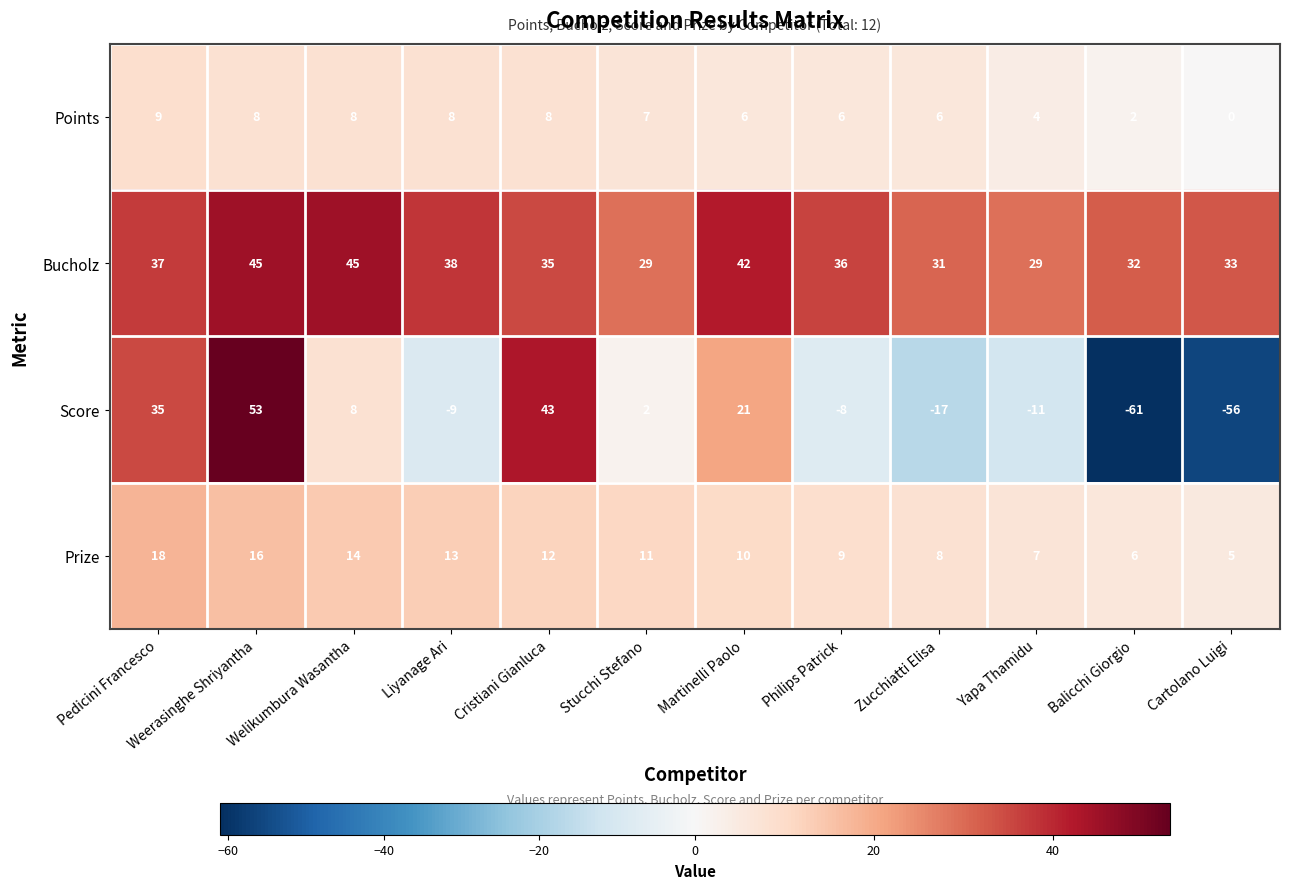

What is the difference between the maximum and minimum values in the Bucholz series?

16